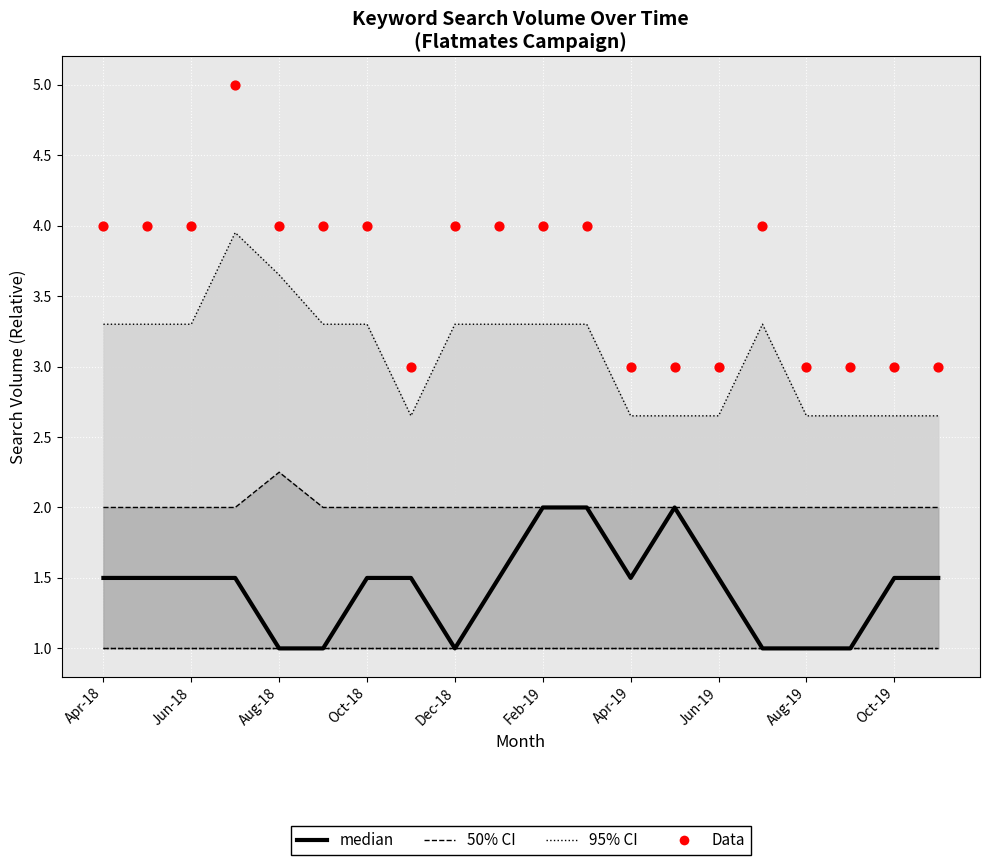

Which series reaches the maximum Y coordinate?

Data